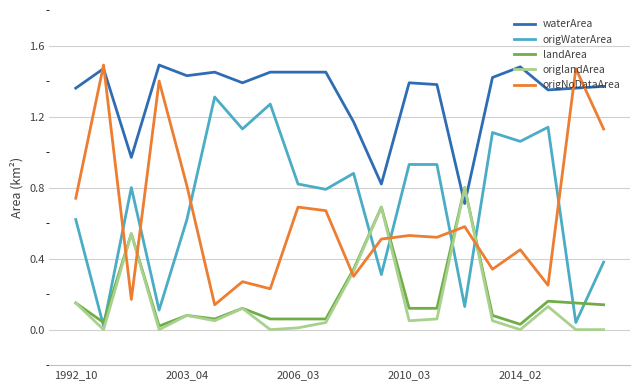

True or false: waterArea and origWaterArea intersect in this chart.

False